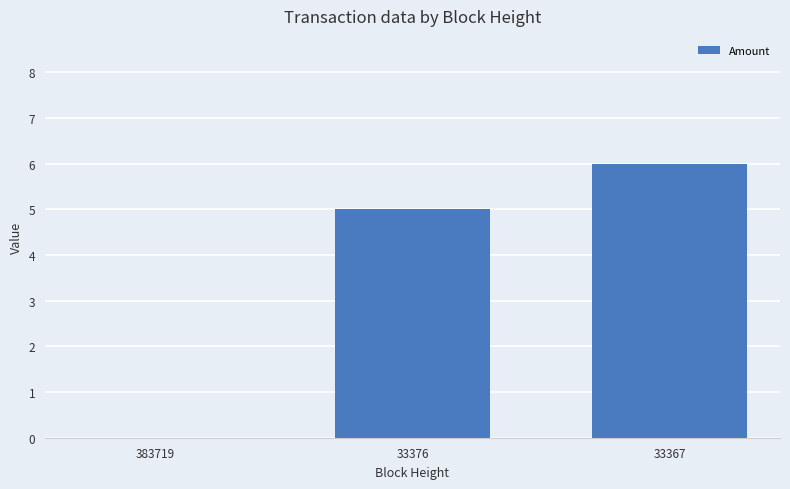

The value at 383719 is 0. True or false?

True